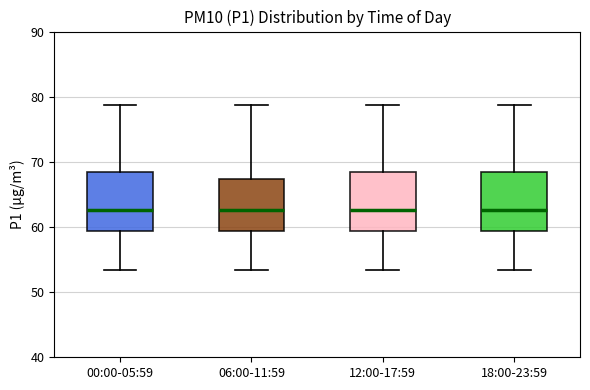

Reading left to right, transcribe this box plot: for each box, give where its median line is, the range the box spans, and where its two whiskers end, as read against the y-axis. The values are not printed on the chart, so give them approximately, as read against the axis.

00:00-05:59: median 63, box 59 to 68, whiskers 53 to 79
06:00-11:59: median 63, box 59 to 67, whiskers 53 to 79
12:00-17:59: median 63, box 59 to 68, whiskers 53 to 79
18:00-23:59: median 63, box 59 to 68, whiskers 53 to 79